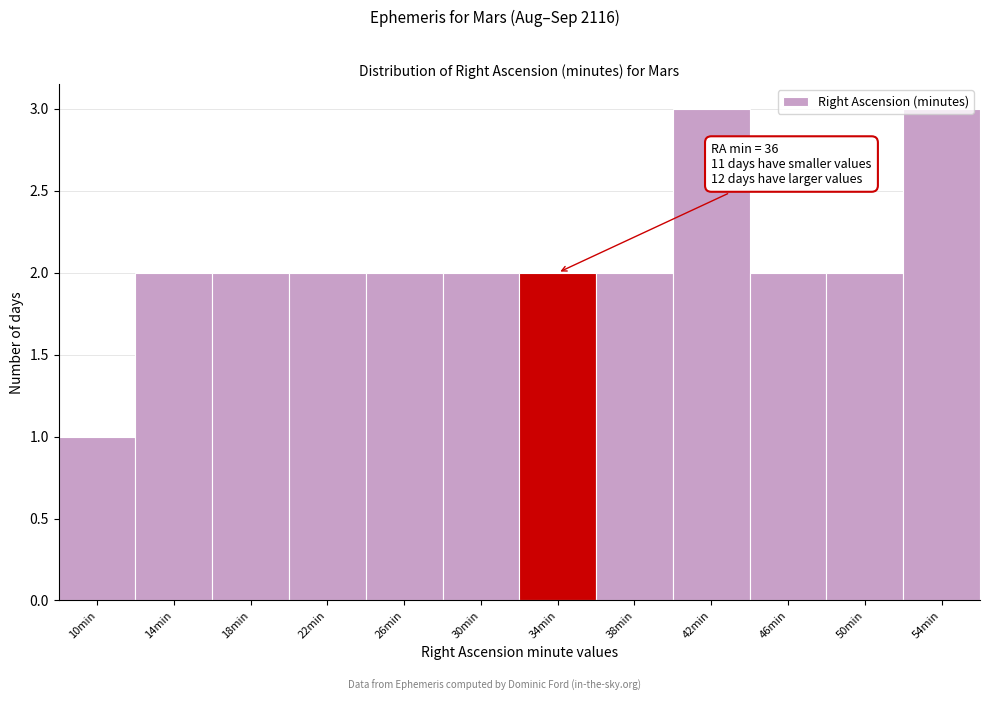

Is it true that the value at 14min is 1?

False